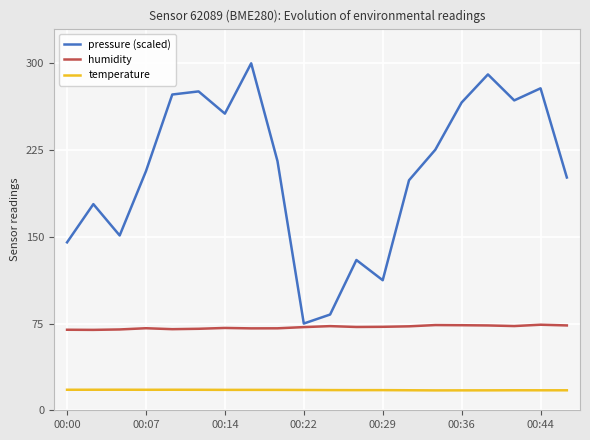

In pressure (scaled), how many points are lower than both neighbors (excluding endpoints)?

5